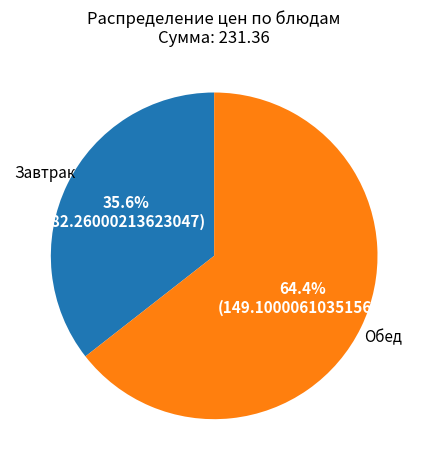

Rank the categories by value from highest to lowest.

Обед, Завтрак